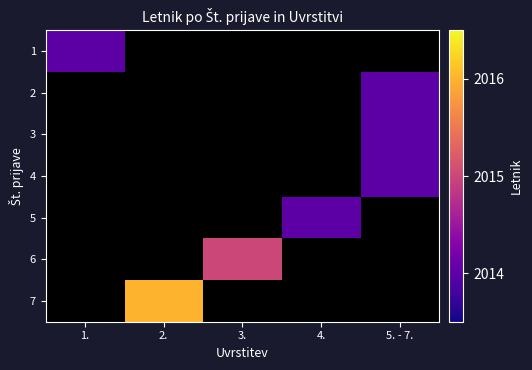

How many positive values does the 7 series have?

1